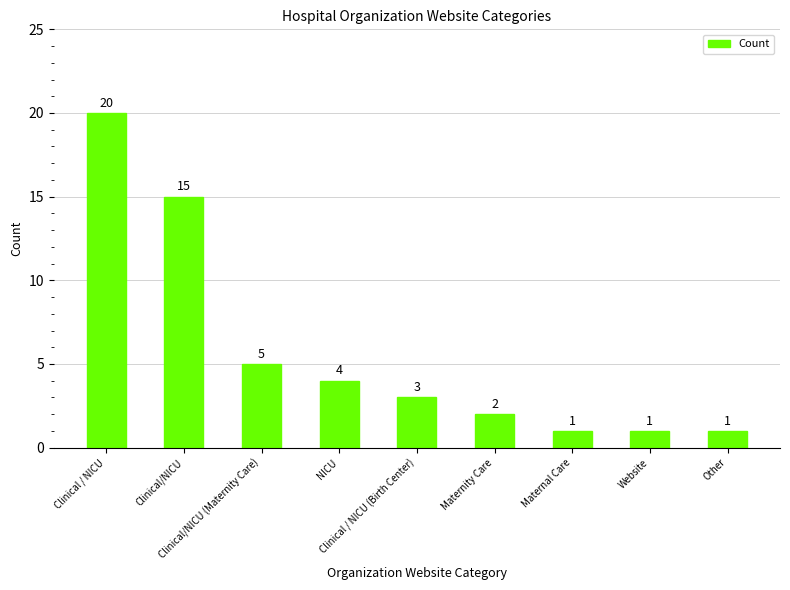

What is the difference between the maximum and minimum values?

19